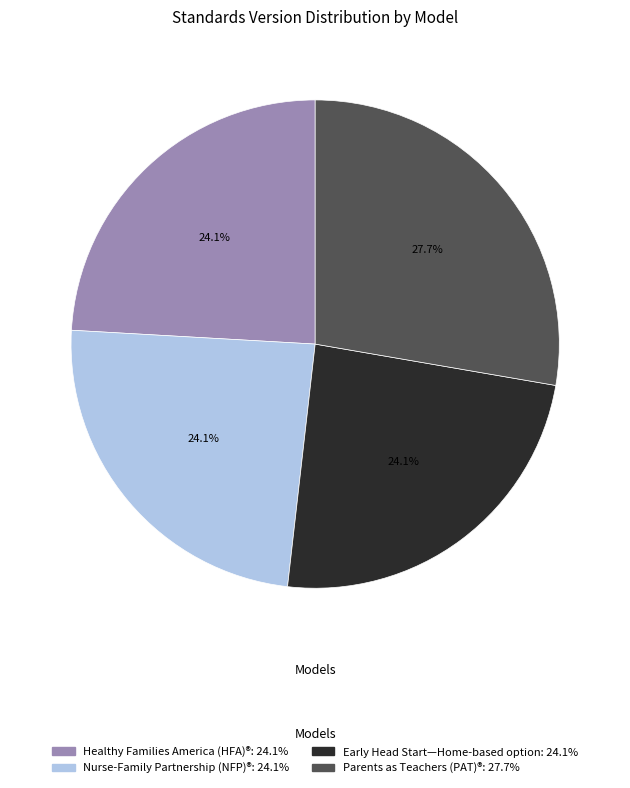

Does Nurse-Family Partnership (NFP)® account for over 50% of the chart?

No